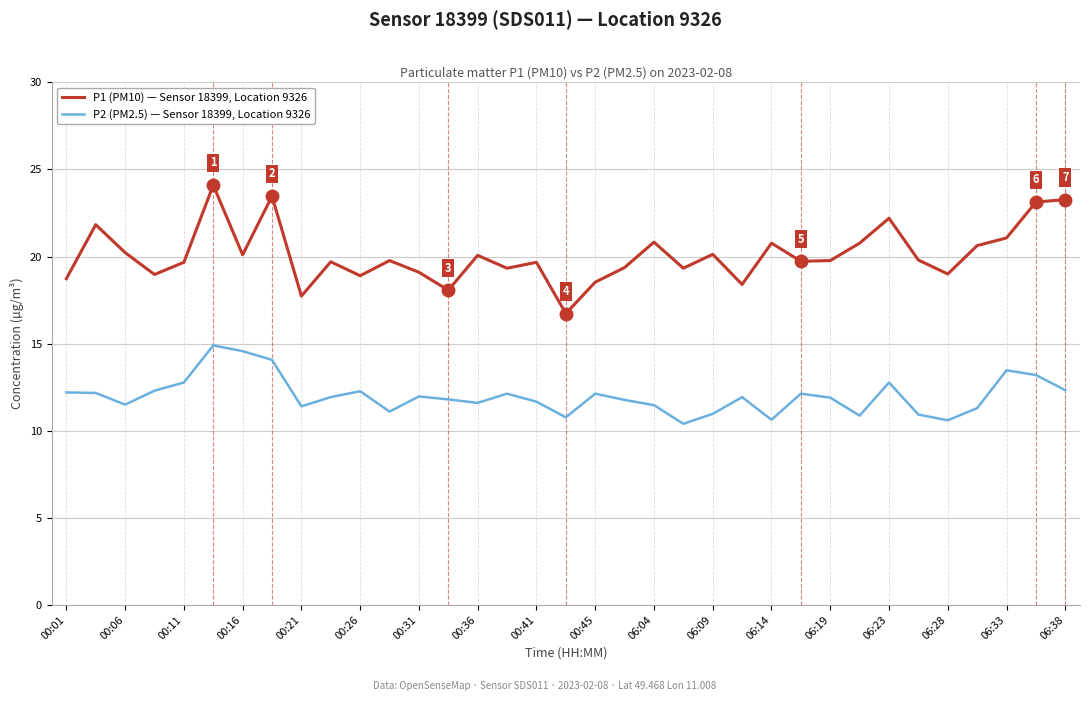

What is the smallest value displayed?

10.4